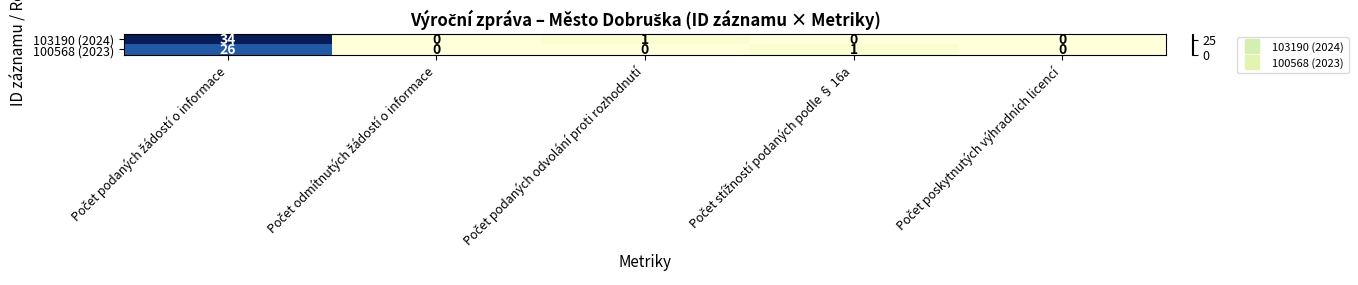

Which series has the largest total across all categories?

103190 (2024)